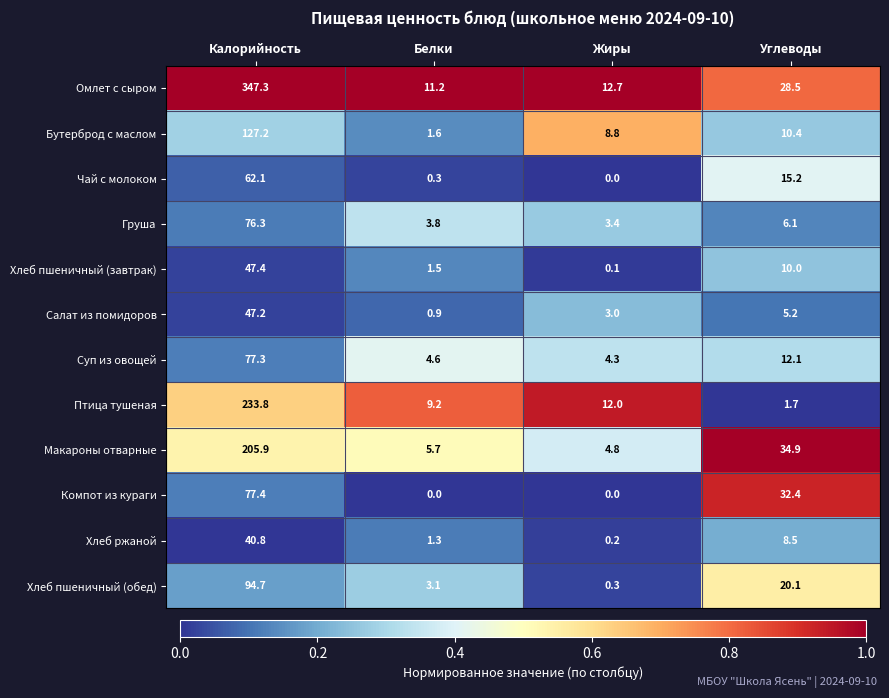

Rank the series by their maximum value, from highest to lowest.

Омлет с сыром, Птица тушеная, Макароны отварные, Бутерброд с маслом, Хлеб пшеничный (обед), Компот из кураги, Суп из овощей, Груша, Чай с молоком, Хлеб пшеничный (завтрак), Салат из помидоров, Хлеб ржаной